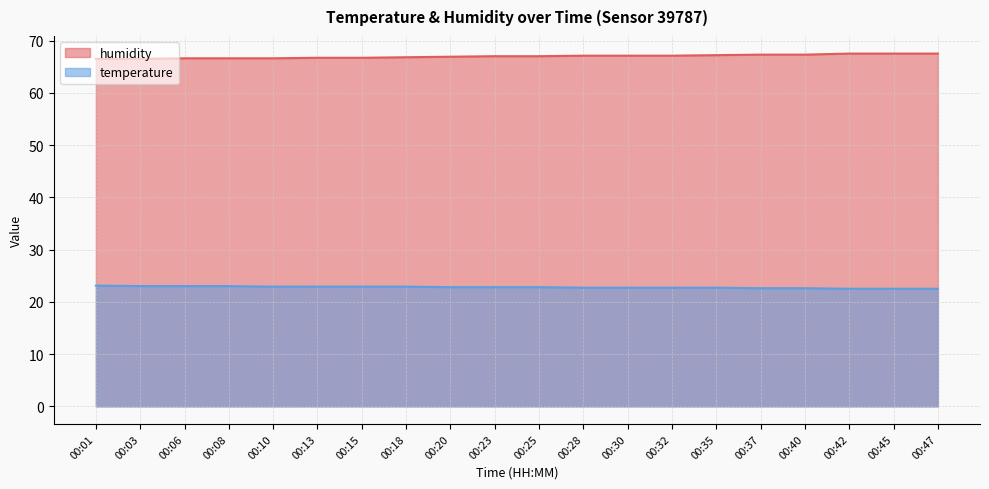

The value of temperature at 00:40 is 22.6. True or false?

True